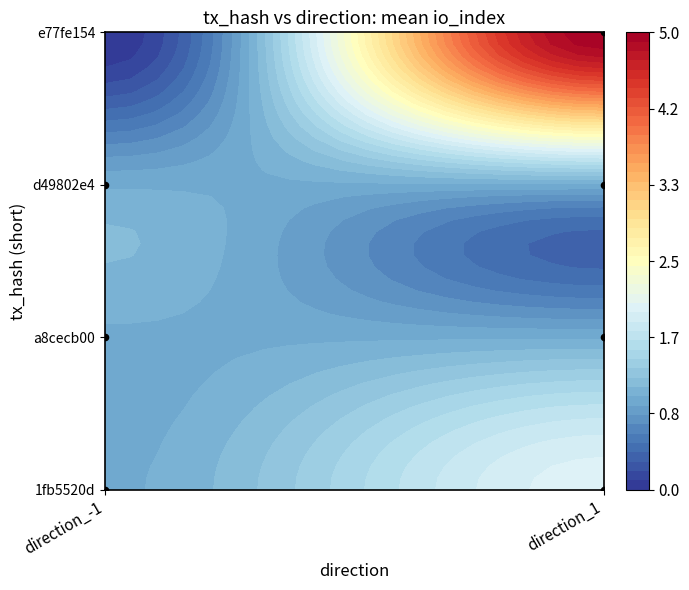

The value of e77fe154 at direction_1 is 8. True or false?

False